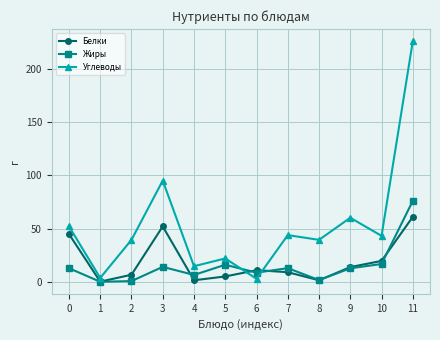

The Жиры series shows 1.6 at 8. True or false?

True